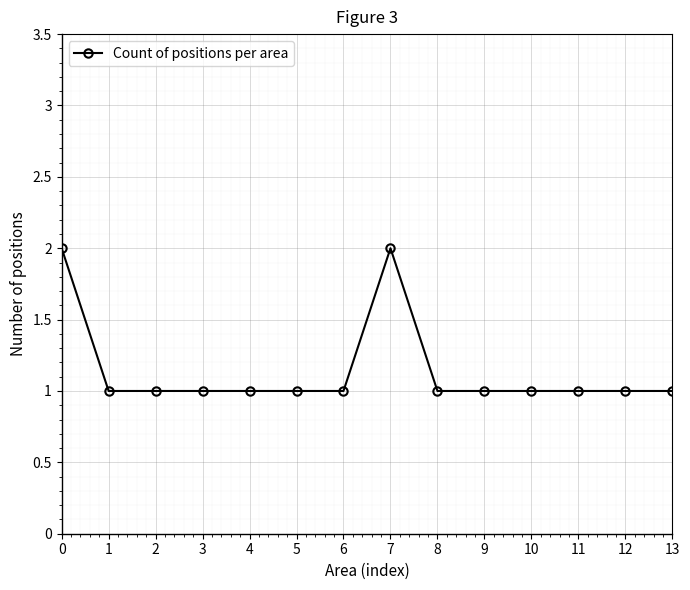

What is the value of the 4th point from the left?

1